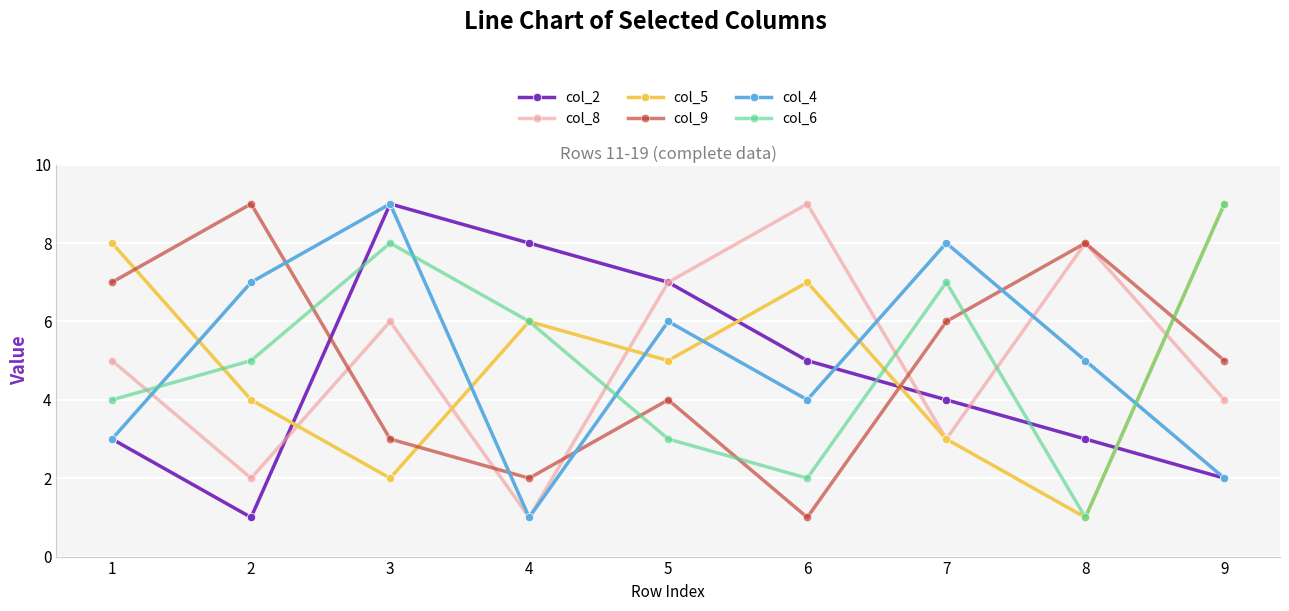

What is the maximum value shown in the chart?

9